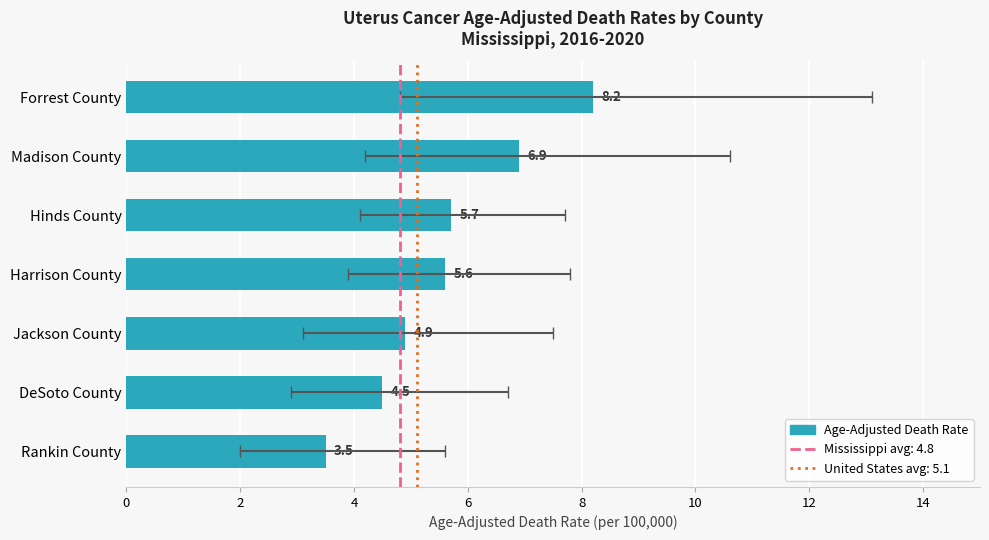

What is the maximum value shown in the chart?

13.1